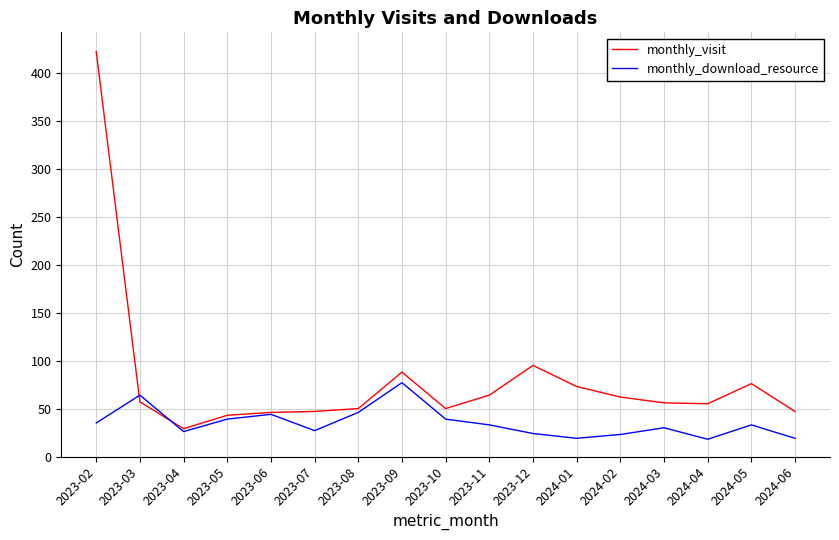

The value of monthly_visit at 2024-01 is 101. True or false?

False